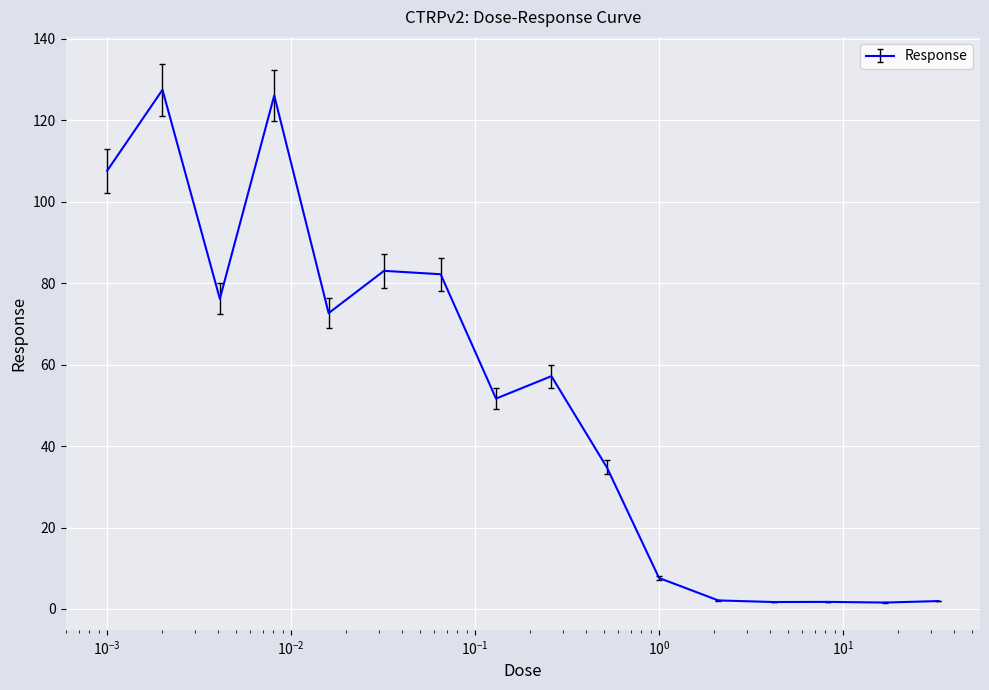

What is the greatest value displayed?

127.5